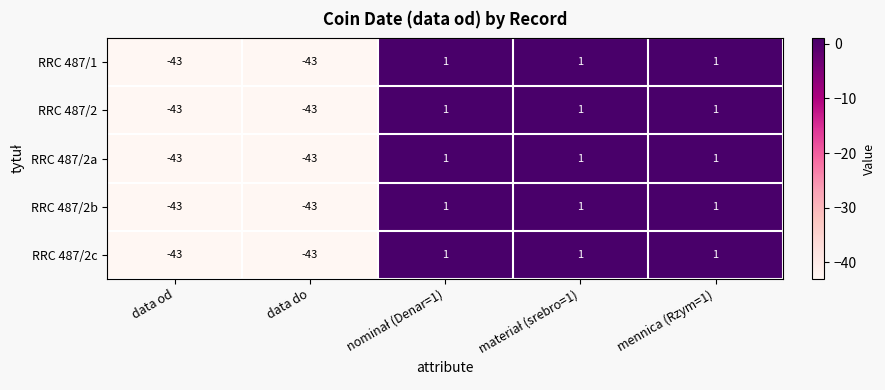

Count the RRC 487/1 values in the range -43 to 1.

5